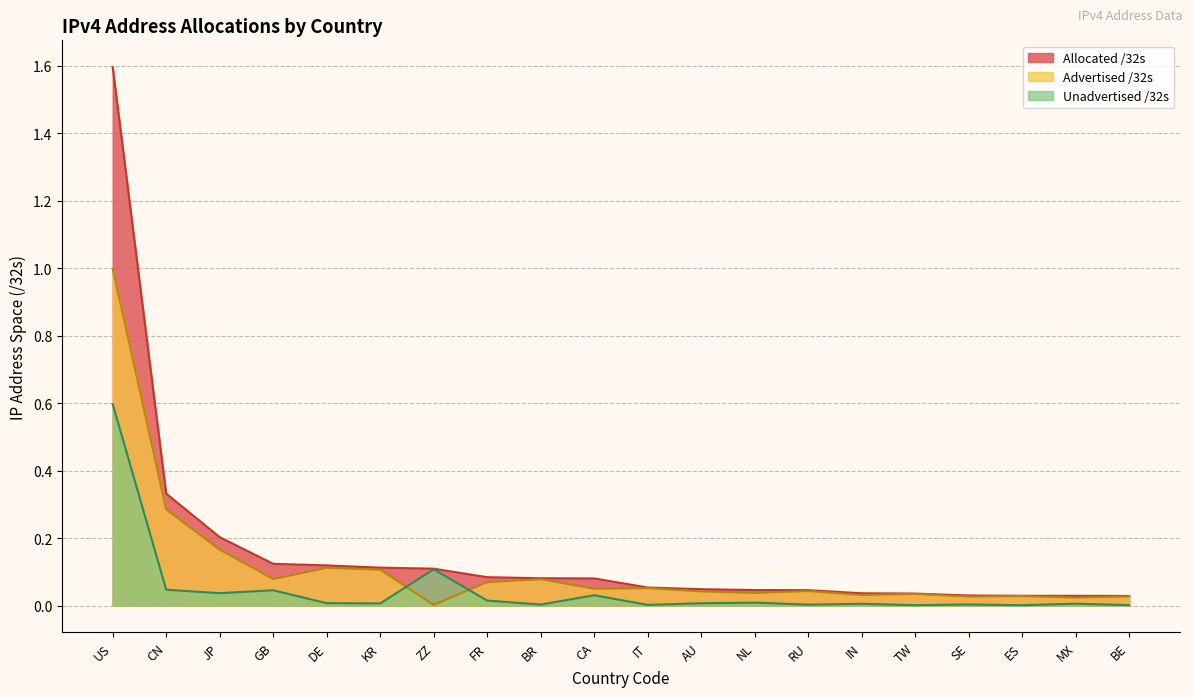

Which series has the widest spread of values?

Allocated /32s